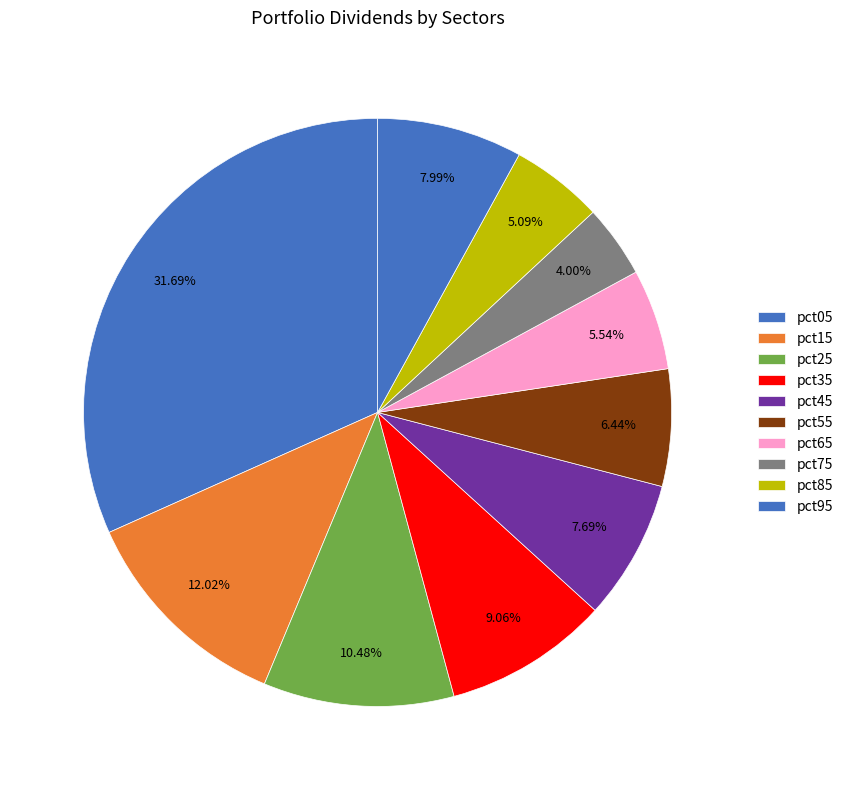

Is it true that pct35 is 9% of the pie?

True